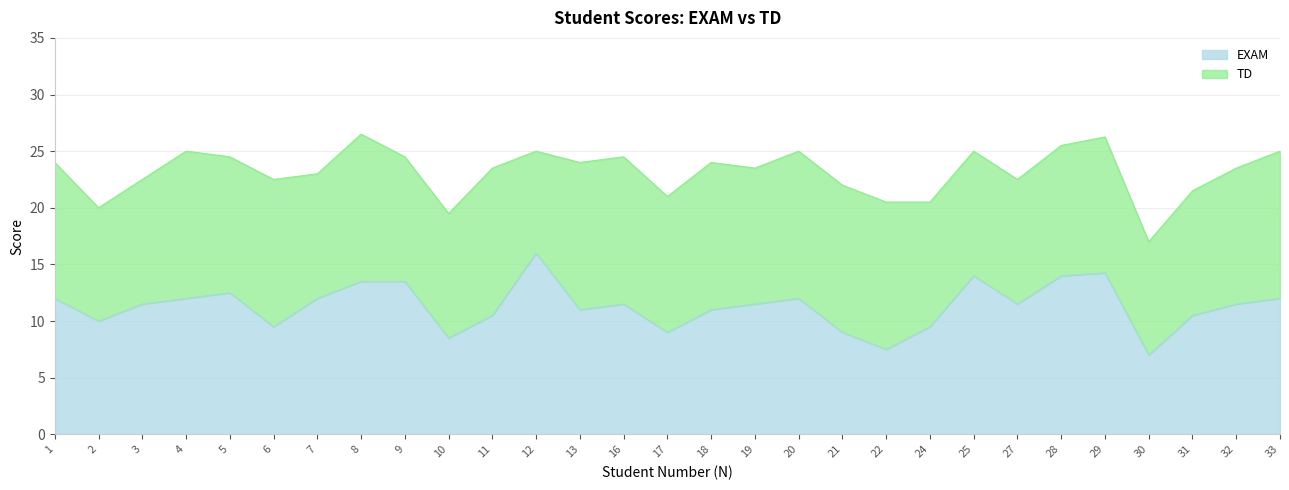

What is the maximum value shown in the chart?

16.0